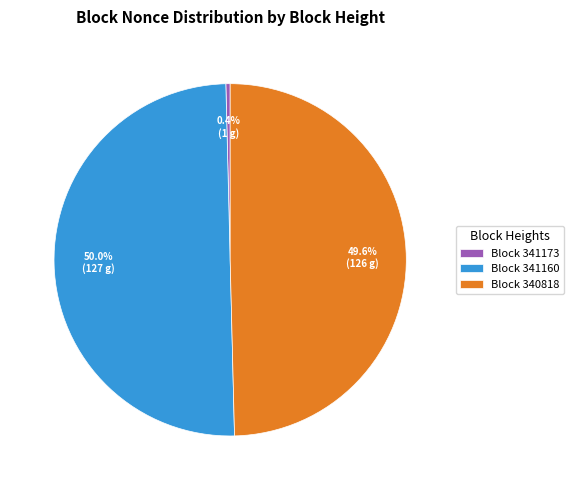

What portion of the pie excludes Block 340818?

50.4%